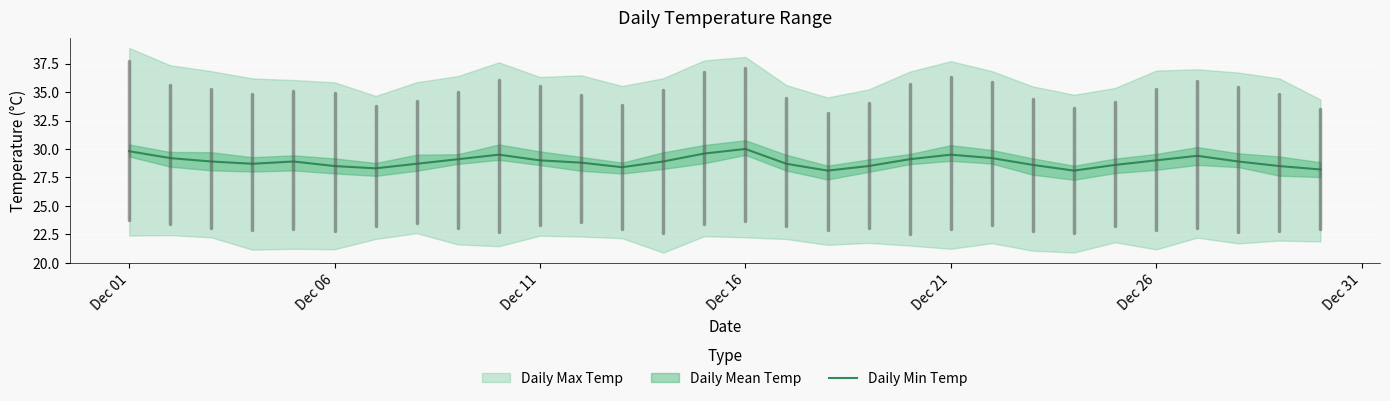

Is it true that Daily Min Temp equals 8.5 at Dec 16?

False